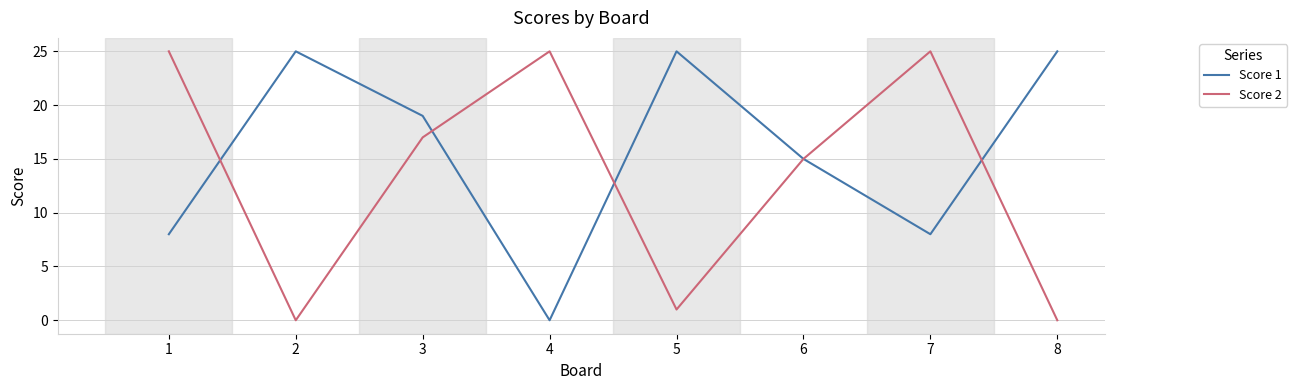

What is the maximum value shown in the chart?

25